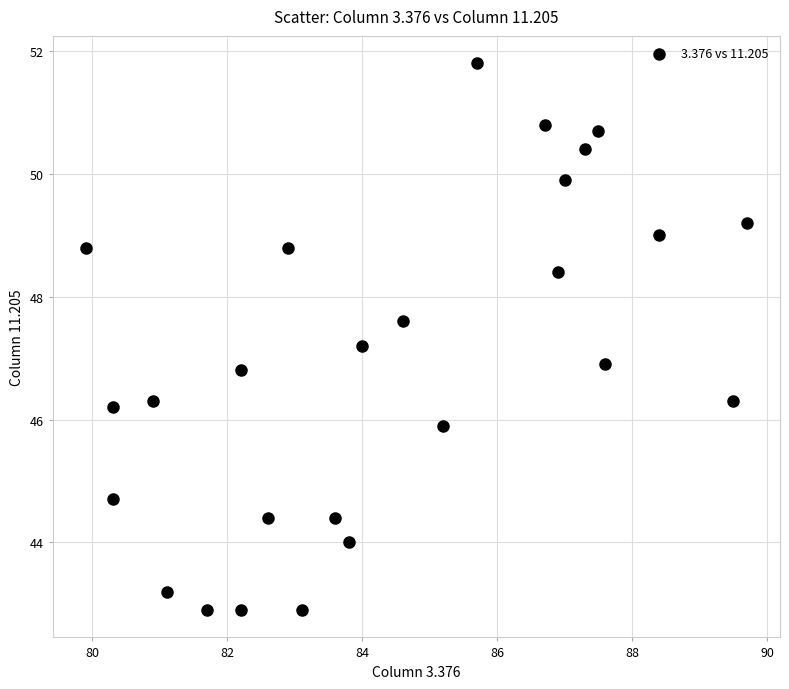

What is the range of Y values (max minus min)?

8.9